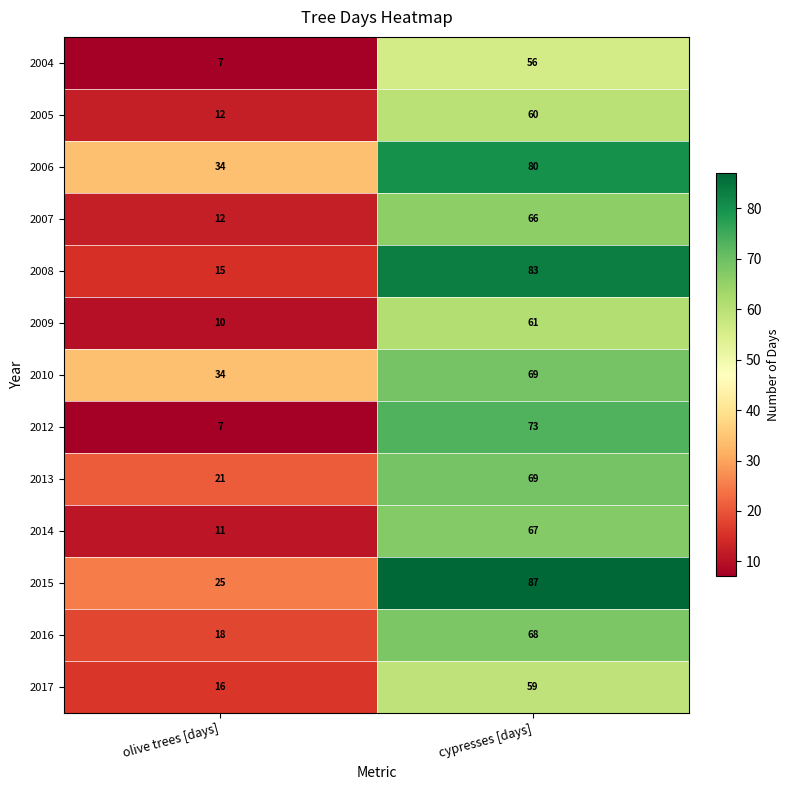

The value of 2007 at cypresses [days] is 66. True or false?

True